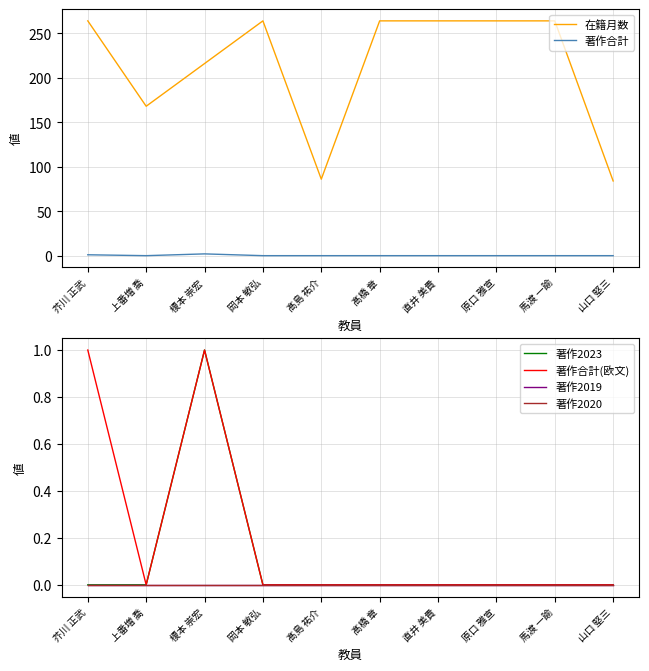

True or false: 著作合計(欧文) has more than 0 points higher than both neighbors.

True